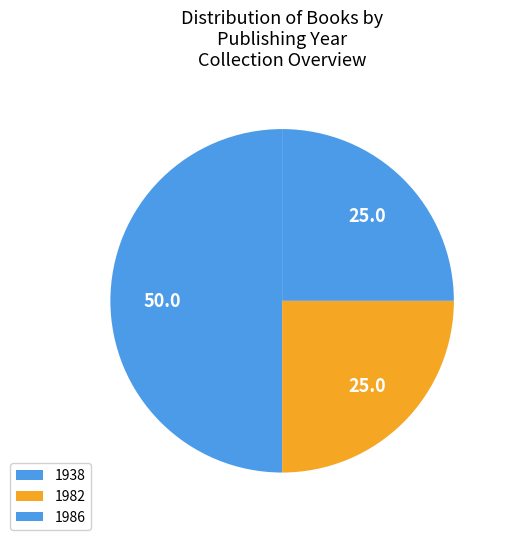

How many segments does this pie chart have?

3